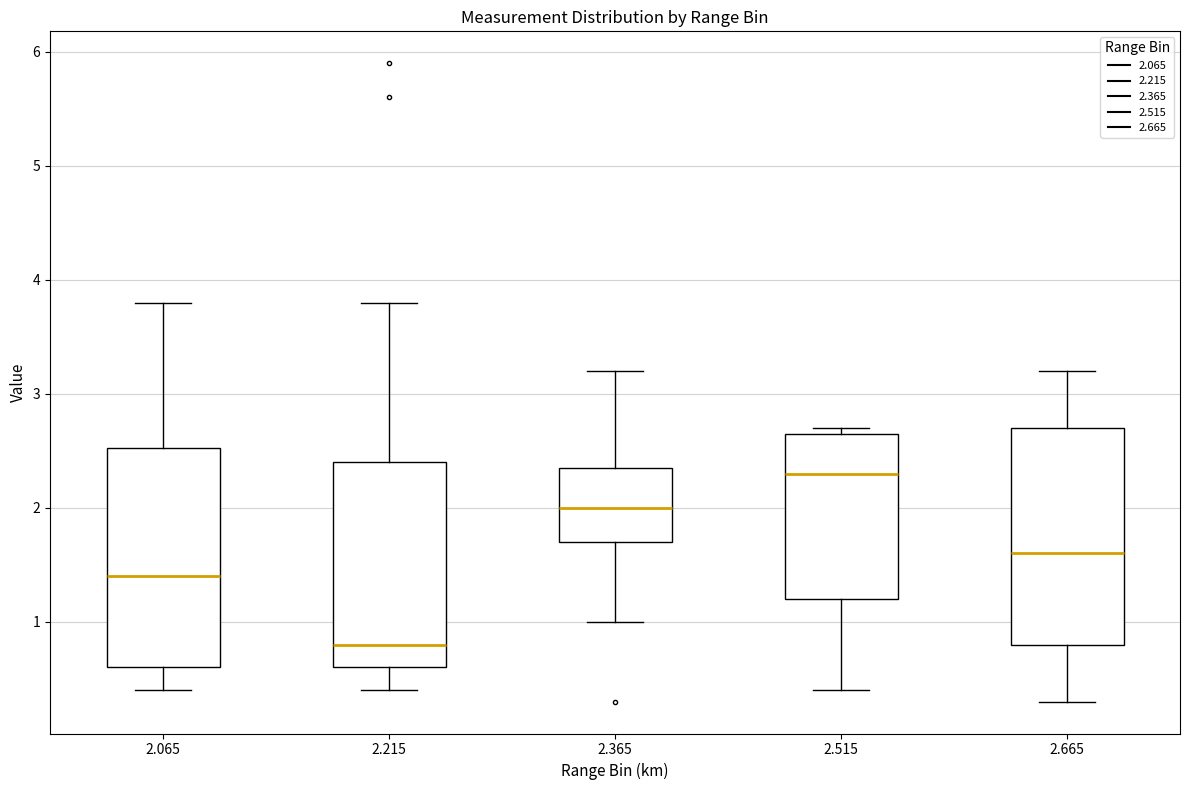

Where does the lower whisker of the box at x = 2.065 end on the y-axis? The values are not printed on the chart, so give them approximately, as read against the axis.

0.4